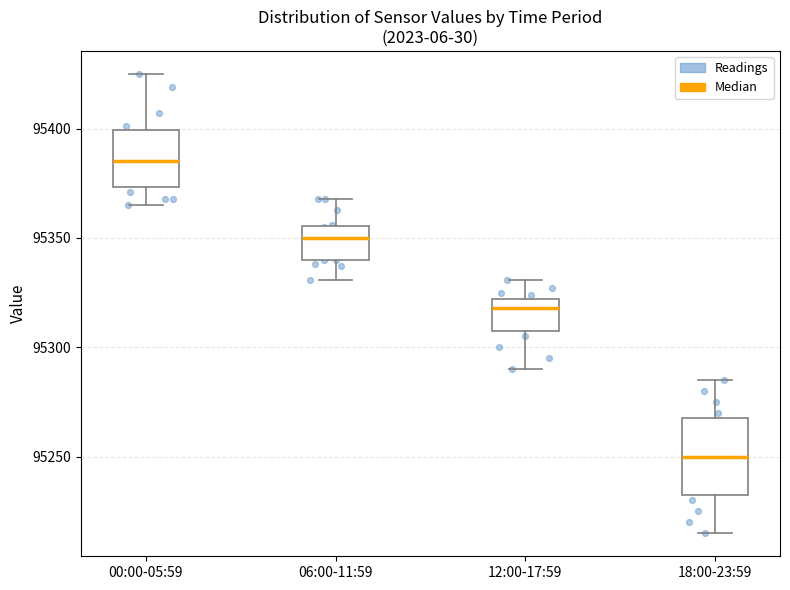

Where is the lower edge of the box for 18:00-23:59 on the y-axis? The values are not printed on the chart, so give them approximately, as read against the axis.

95235